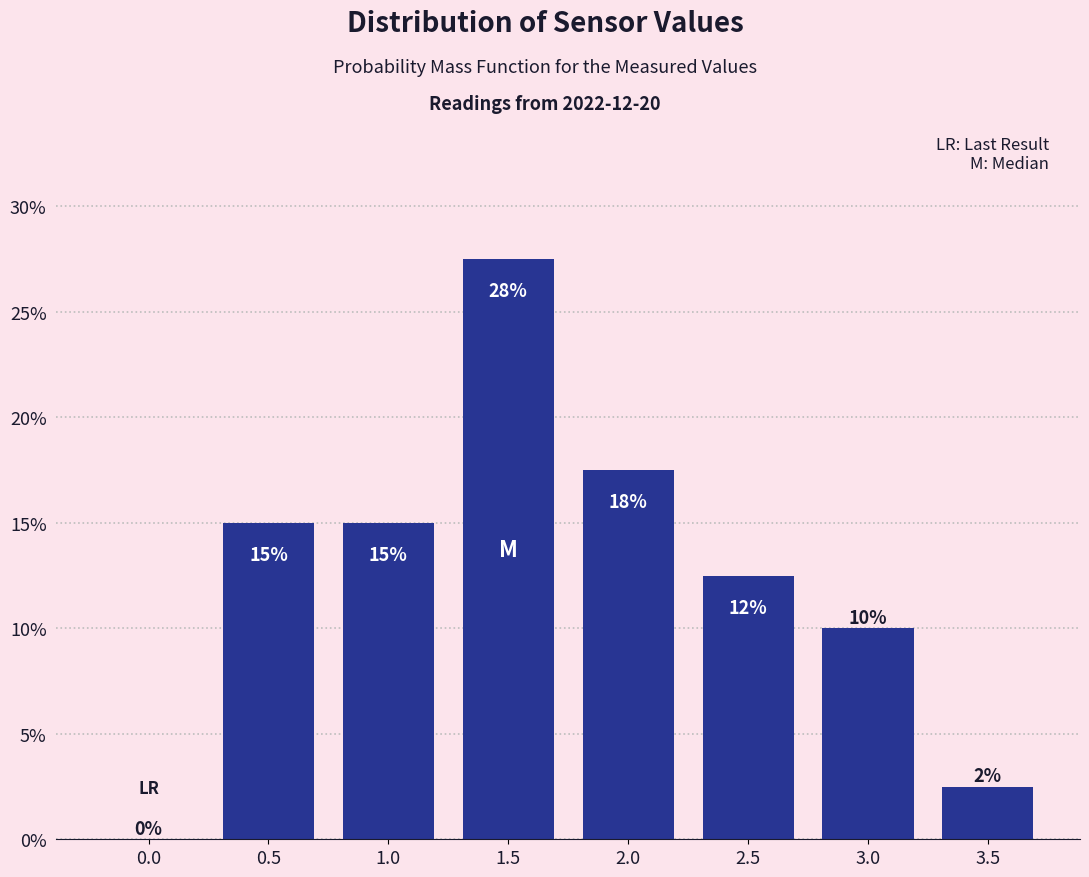

What is the change in value from 0.0 to 1.0?

+15.0